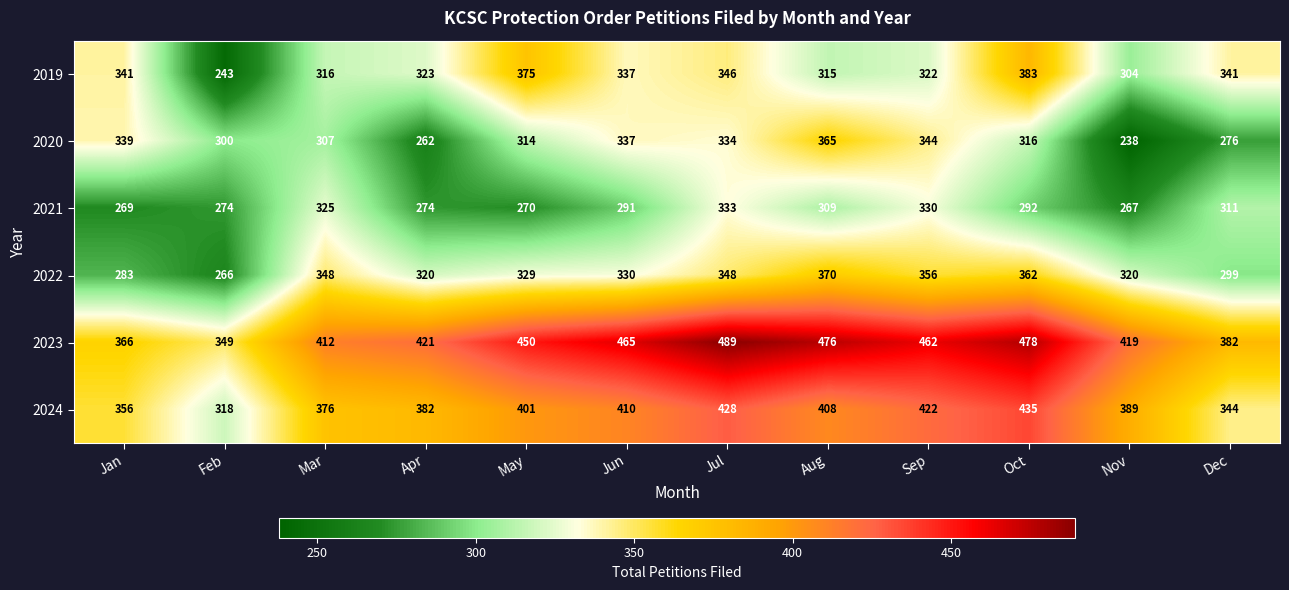

Which label corresponds to the largest value in the chart?

Jul